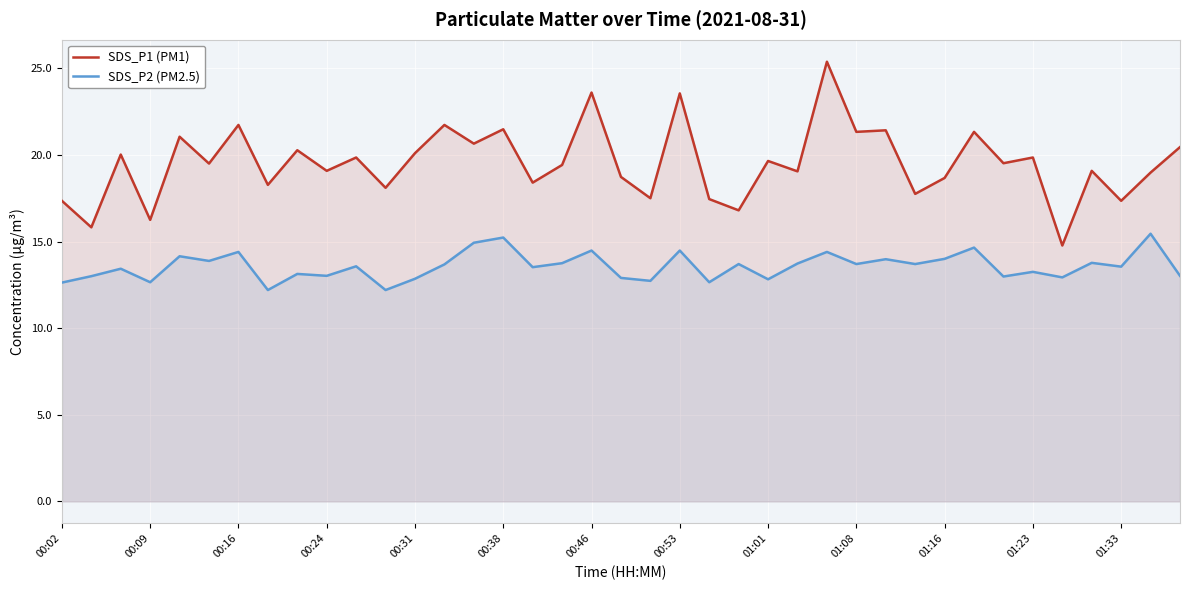

True or false: SDS_P1 (PM1) and SDS_P2 (PM2.5) intersect in this chart.

False